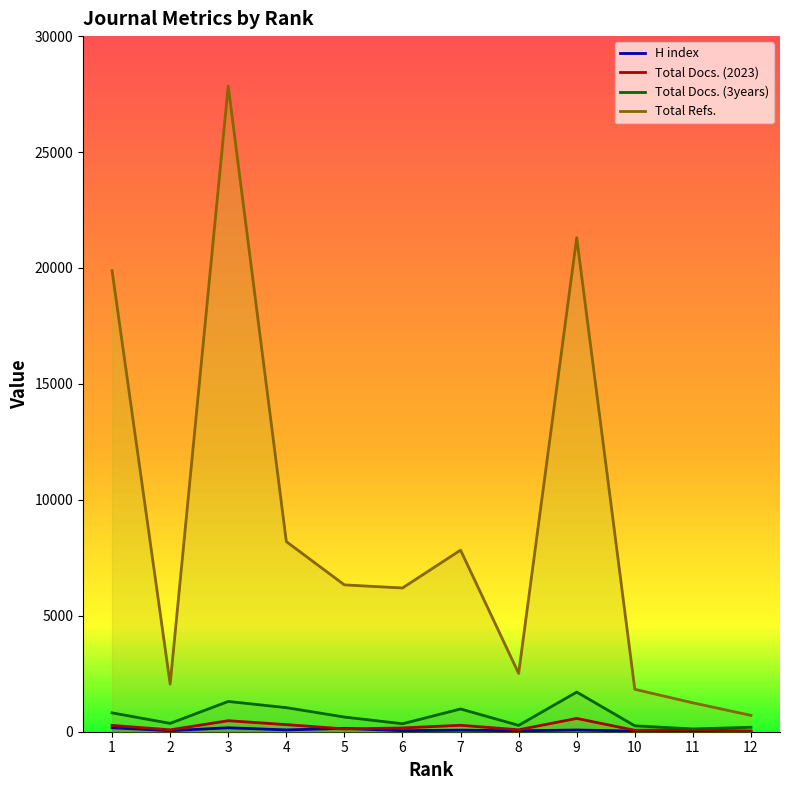

Between 12 and 8, which is larger?

8